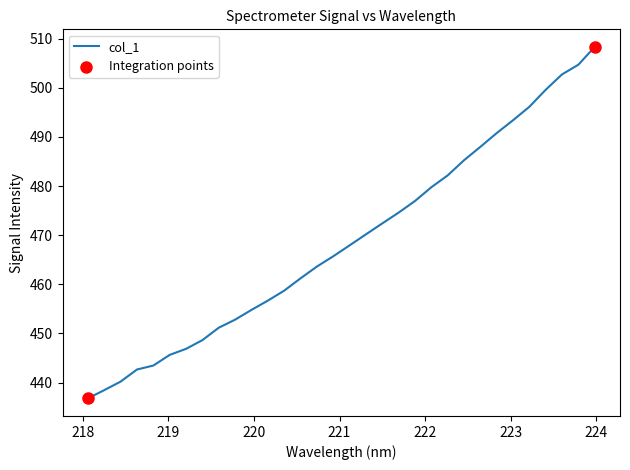

What is the smallest value displayed?

436.8